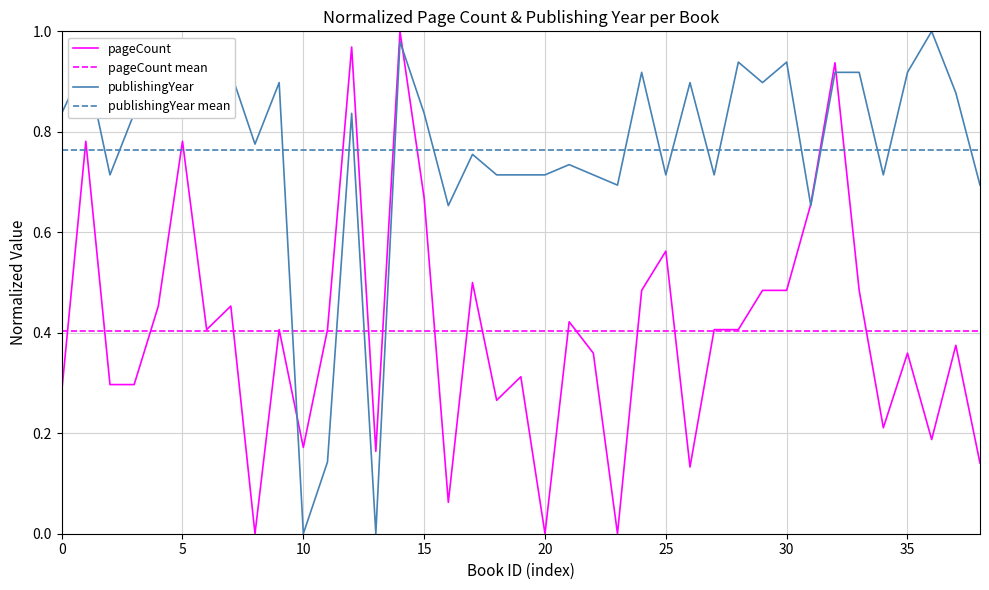

True or false: publishingYear has more than 2 points higher than both neighbors.

True